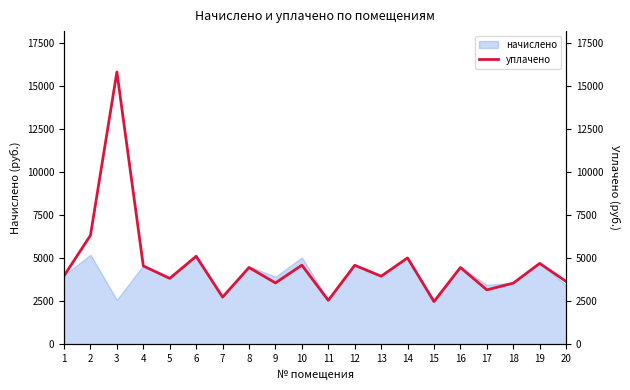

What is the value of the 16th point from the left?

4461.2